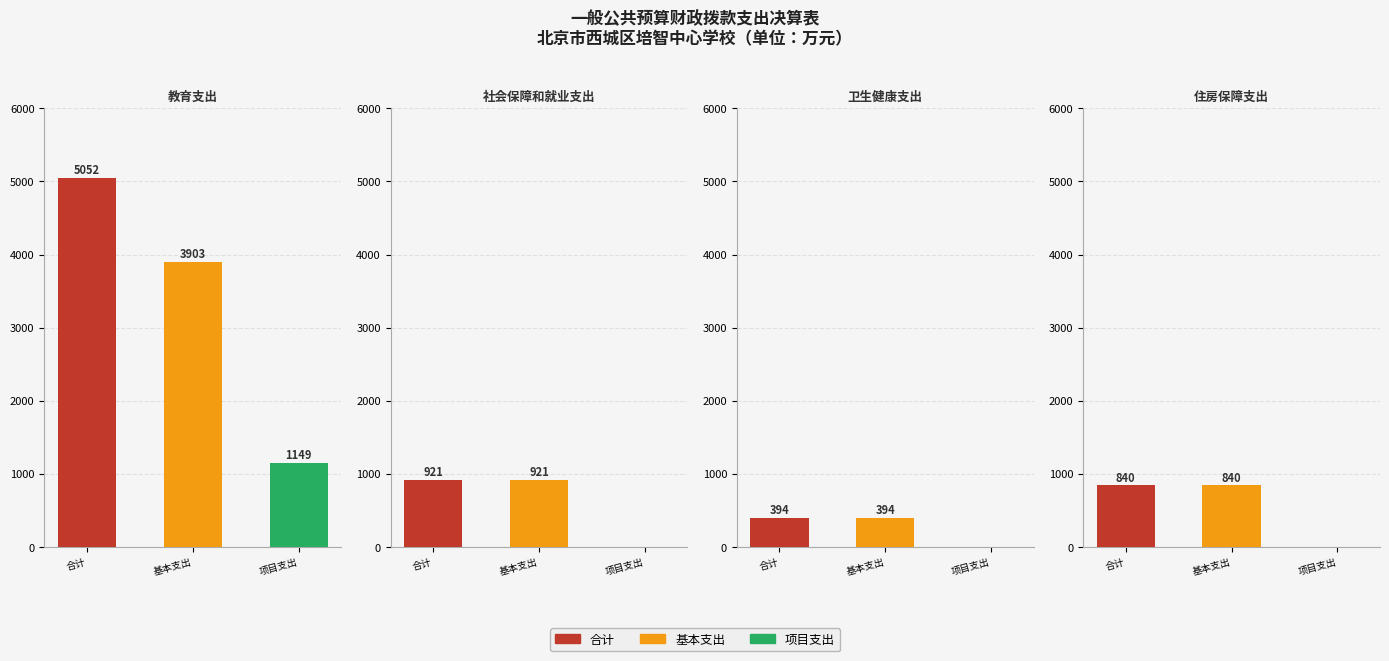

Are the bars horizontal?

No